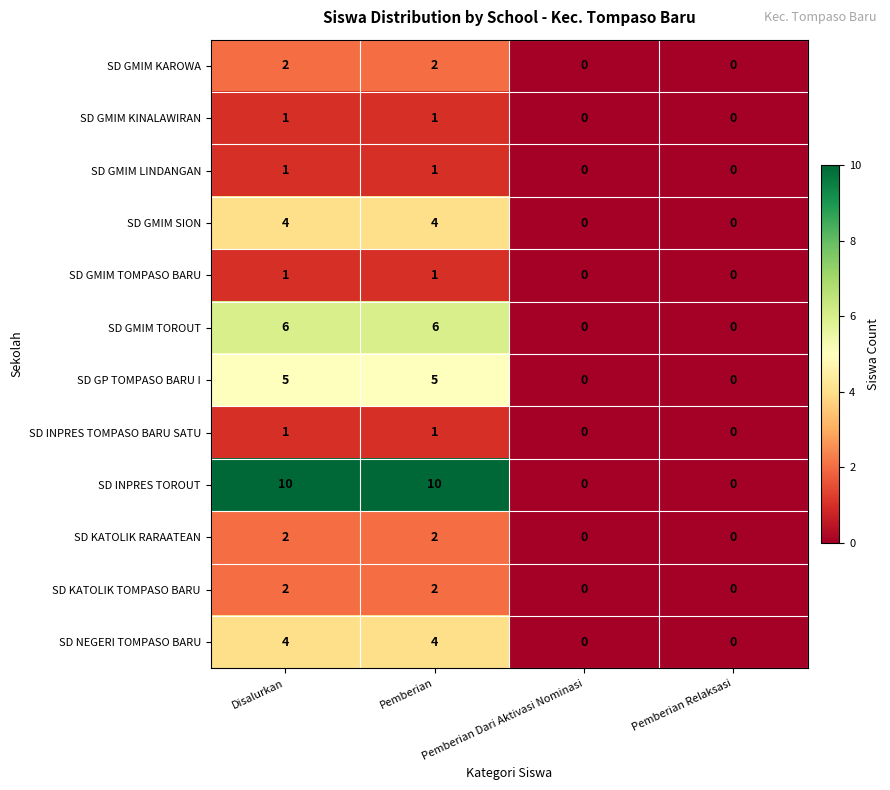

What is the total value across all series at Disalurkan?

39